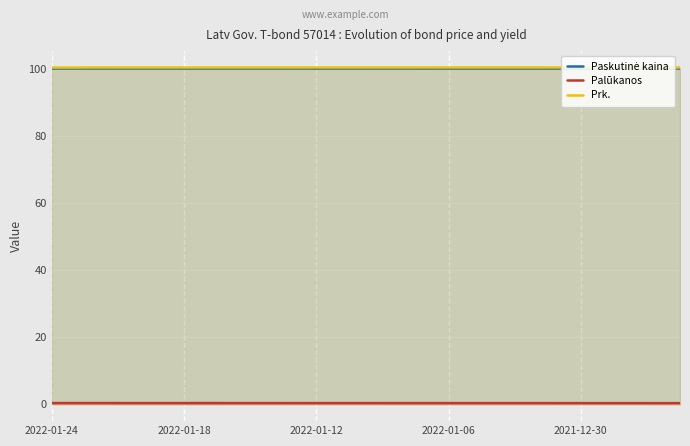

What is the minimum value for Prk.?

100.4